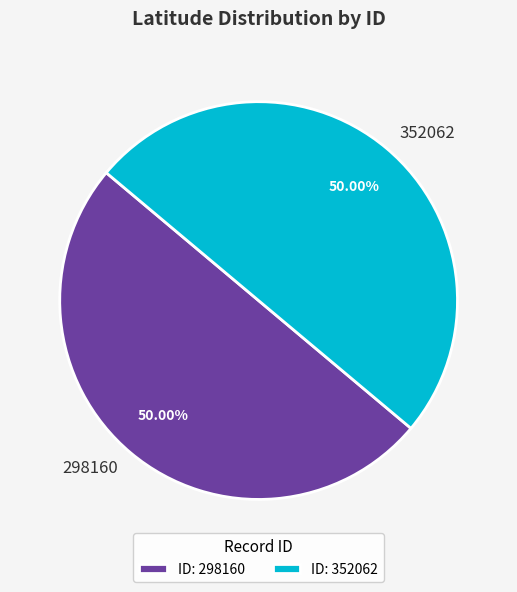

Count the number of slices in the pie.

2